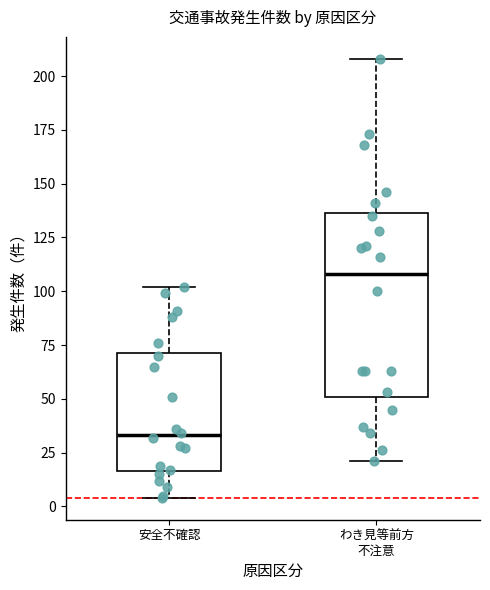

Reading left to right, read every box against the y-axis: the position of its median line, the range the box covers, and the ends of its whiskers. The values are not printed on the chart, so give them approximately, as read against the axis.

安全不確認: median 35, box 15 to 70, whiskers 5 to 100
わき見等前方 不注意: median 110, box 50 to 135, whiskers 20 to 210